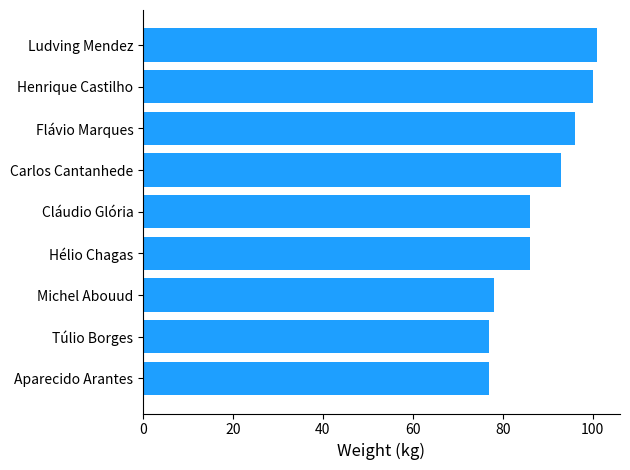

How many bars are there in total?

9